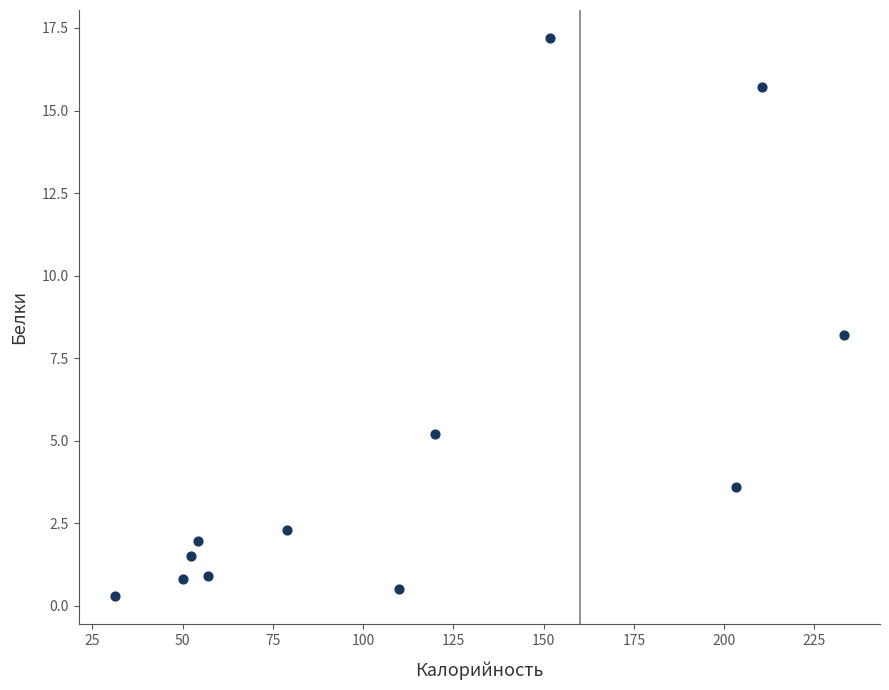

What Y value in the scatter plot is closest to 8?

8.2